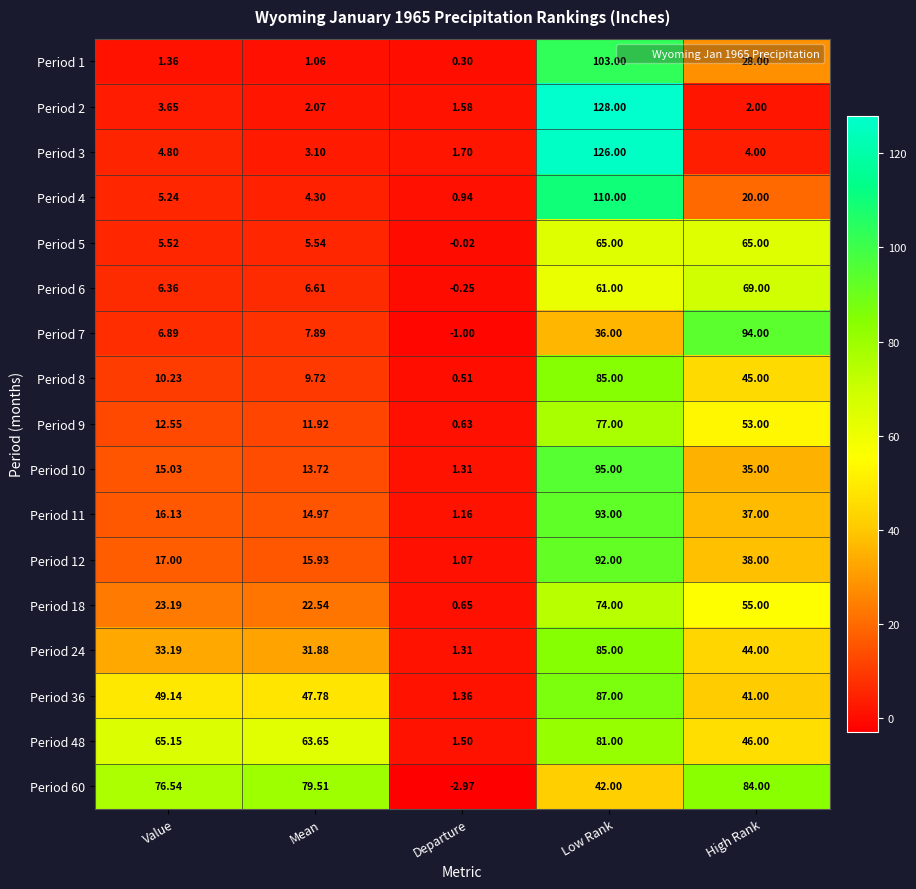

Rank the categories by Period 4 value from highest to lowest.

Low Rank, High Rank, Value, Mean, Departure